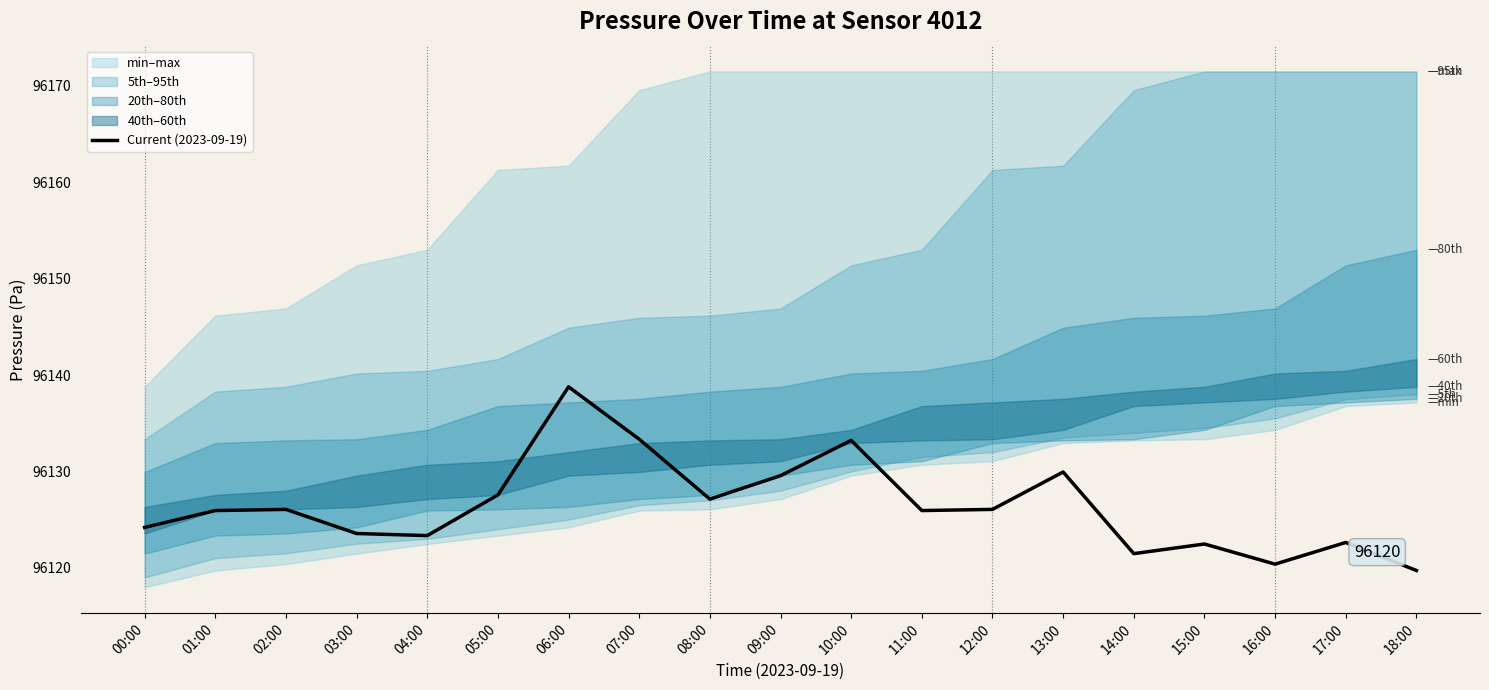

What is the label of the 11th point from the left?

10:00